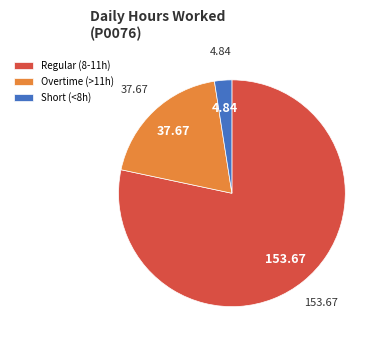

Approximately how many times larger is the value at Regular (8-11h) compared to Short (<8h)?

31.8